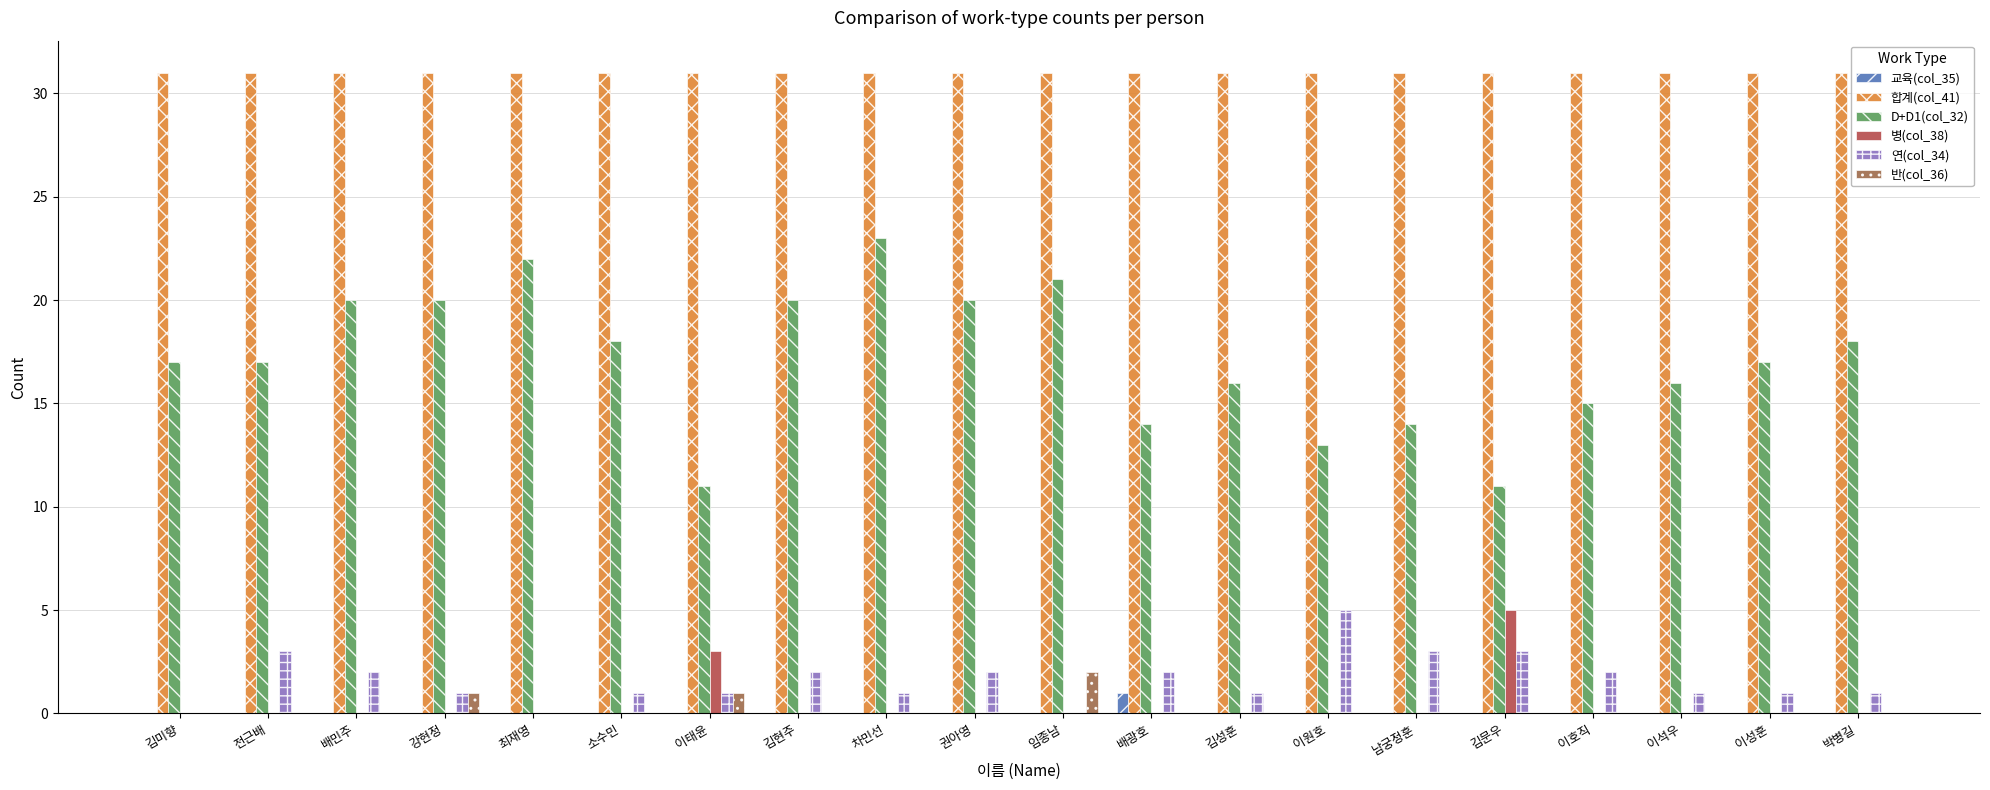

Which series changed the most between 배민주 and 이원호?

D+D1(col_32)